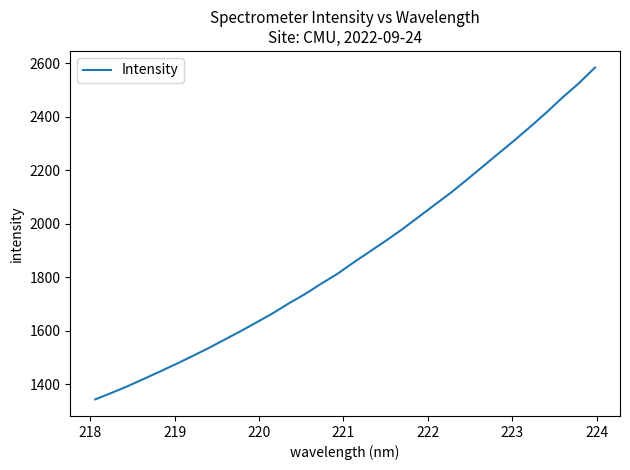

What is the difference between the maximum and minimum values?

1240.4